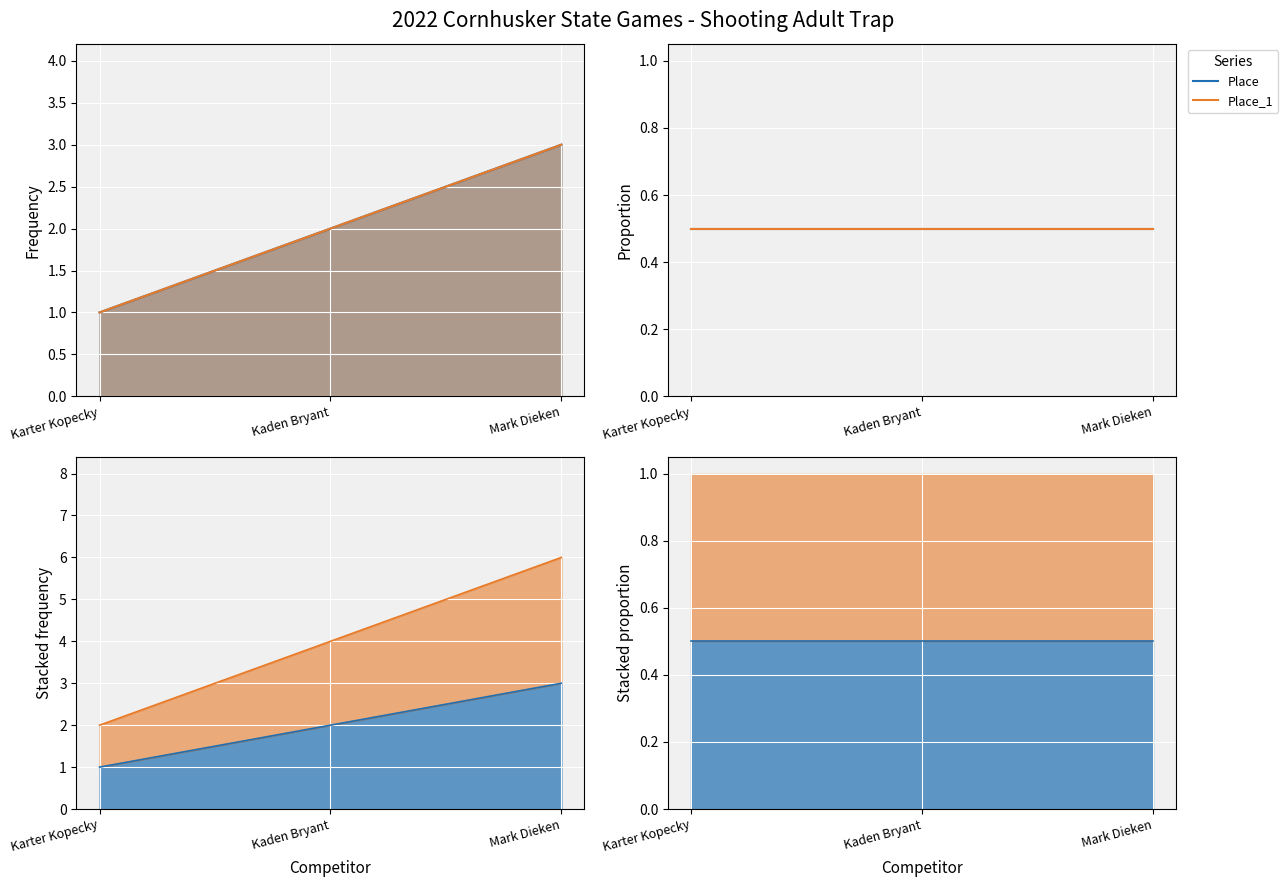

The Place_1 series shows 2 at Mark Dieken. True or false?

False